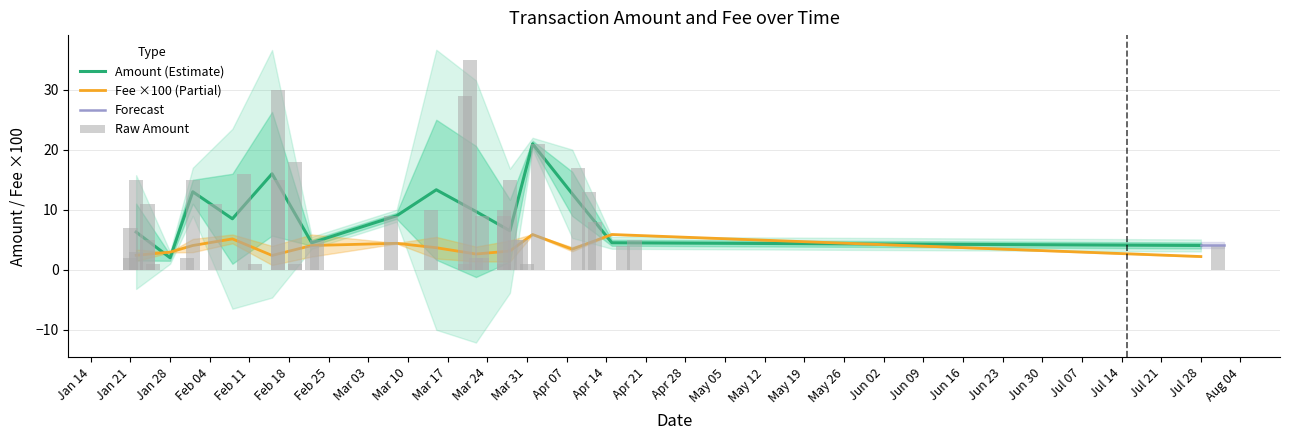

Between 3 and 12, which series saw the biggest shift?

Amount